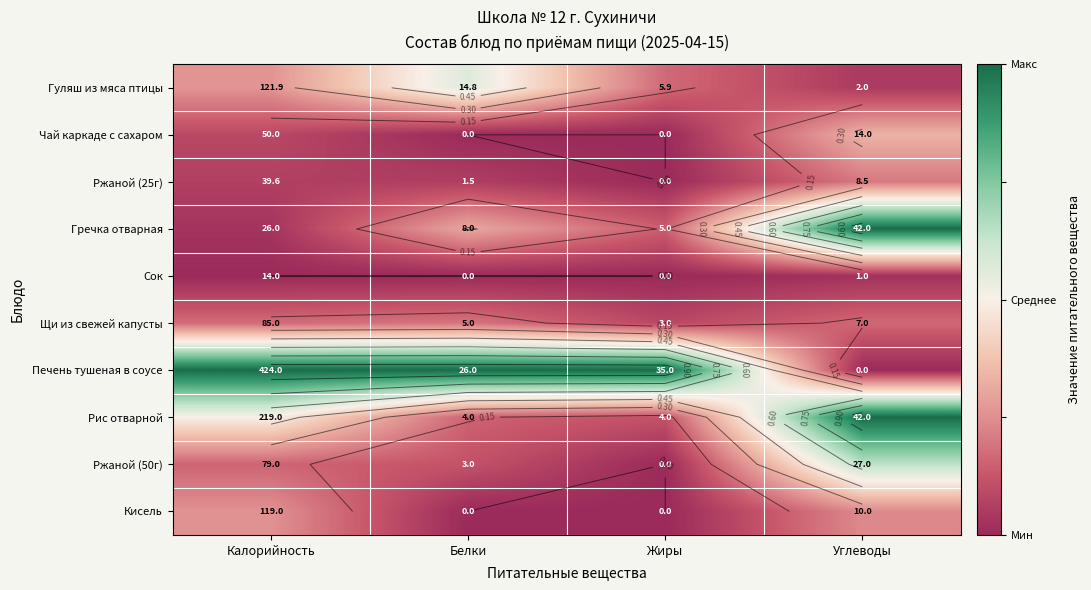

At how many categories does at least one series exceed 0?

4